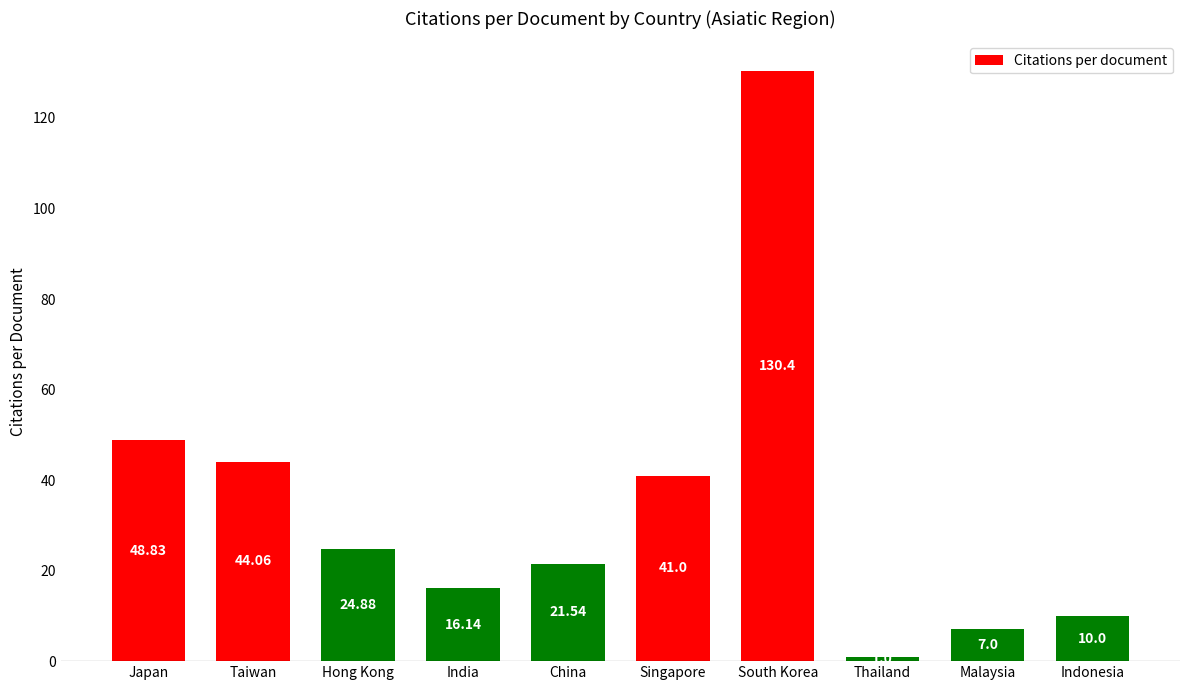

What is the difference between the maximum and minimum values?

129.4